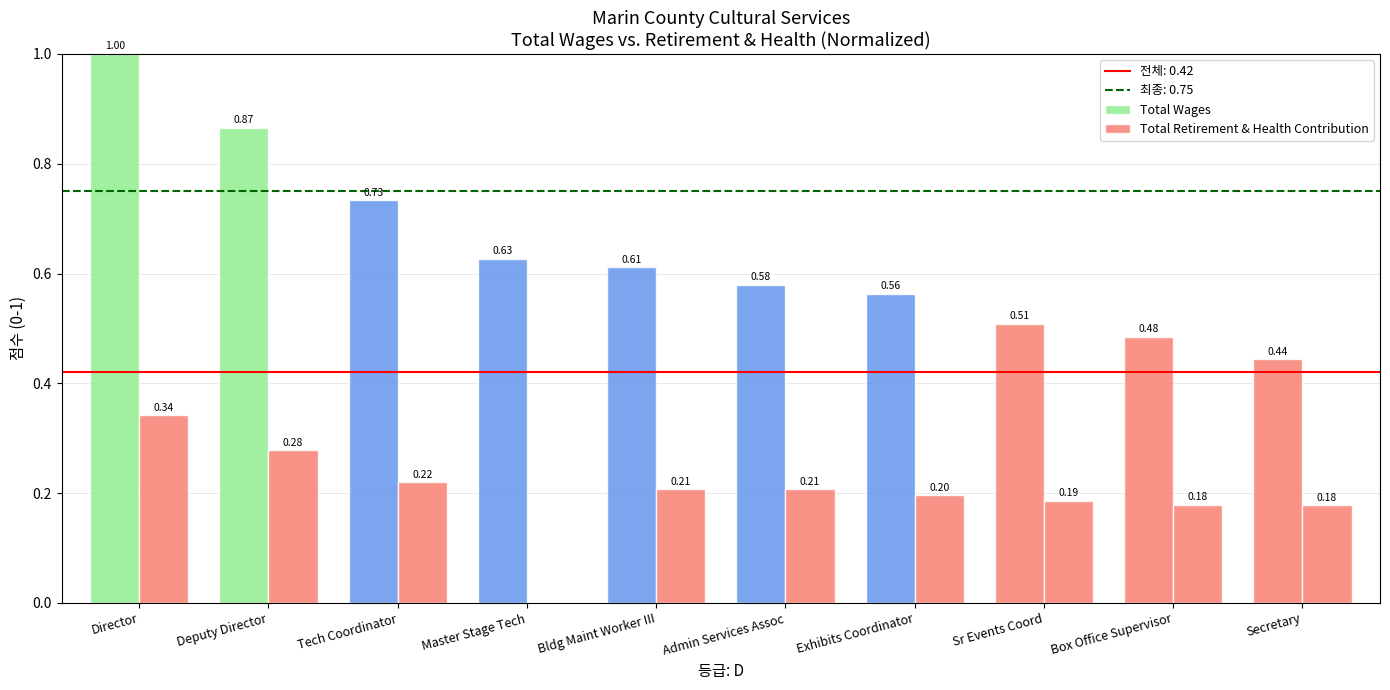

Which series has the largest total across all categories?

Total Wages